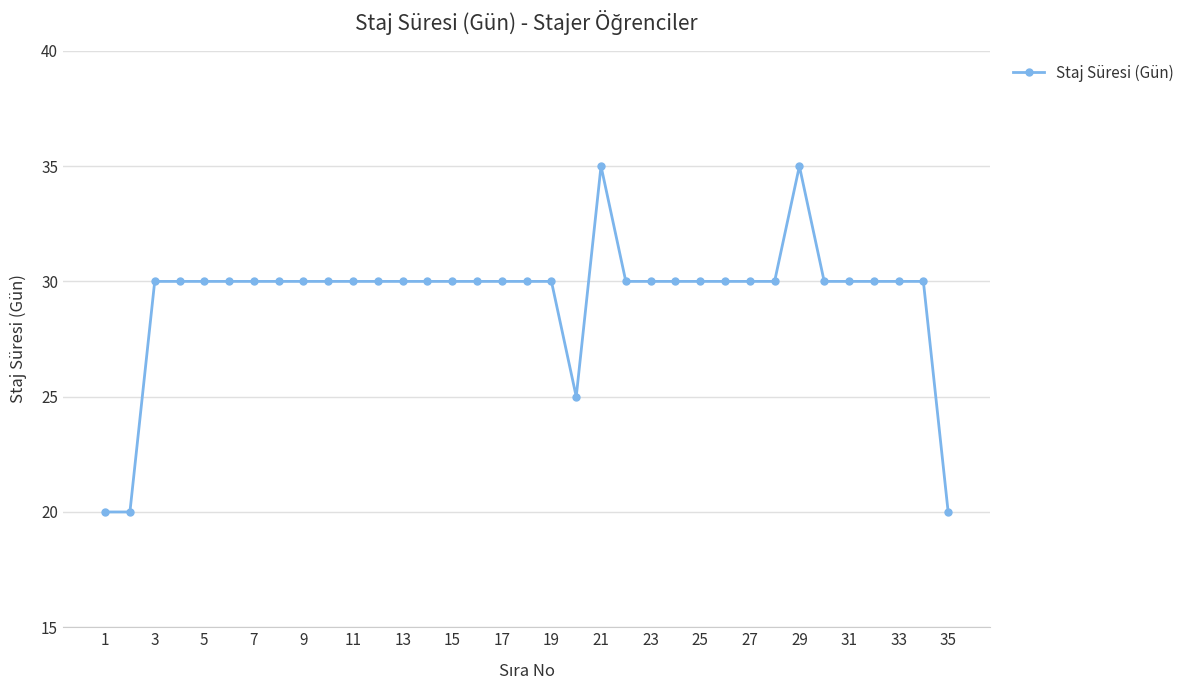

What is the sum of all values?

1025